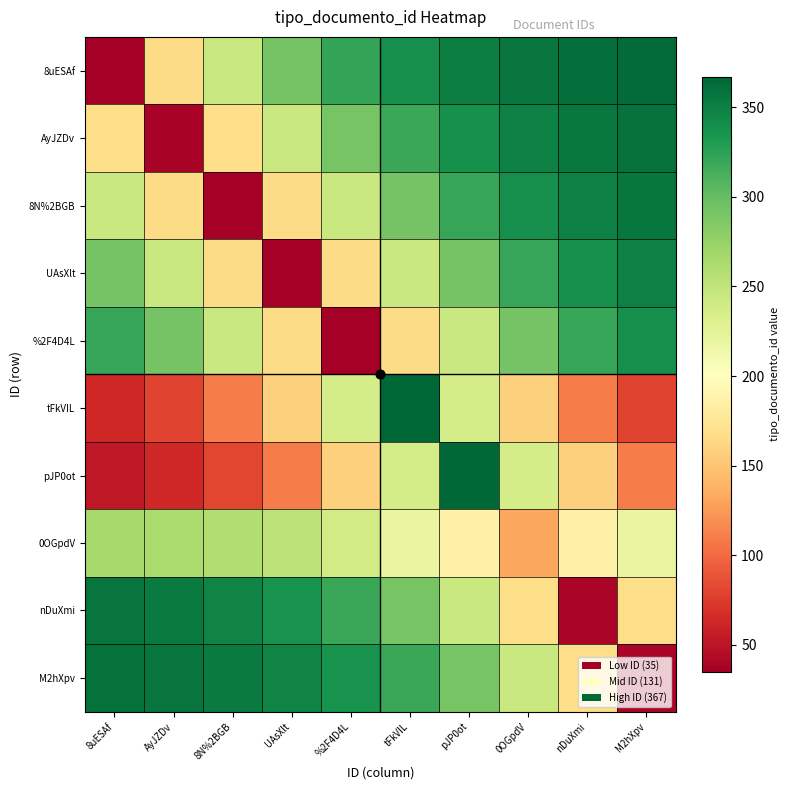

What is the minimum value shown in the chart?

35.0